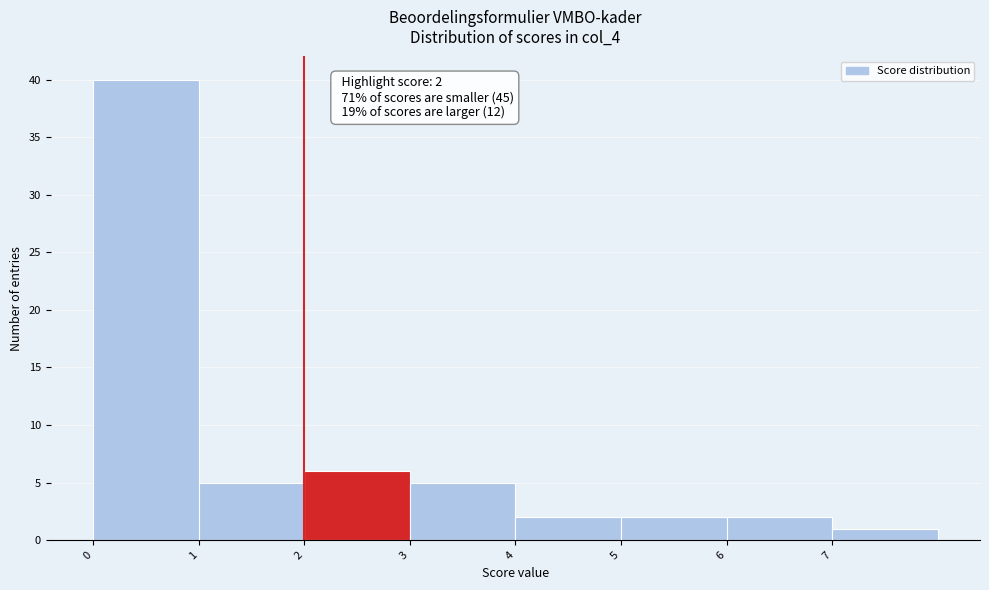

Which range on the x-axis has the tallest bar?

0 to 1